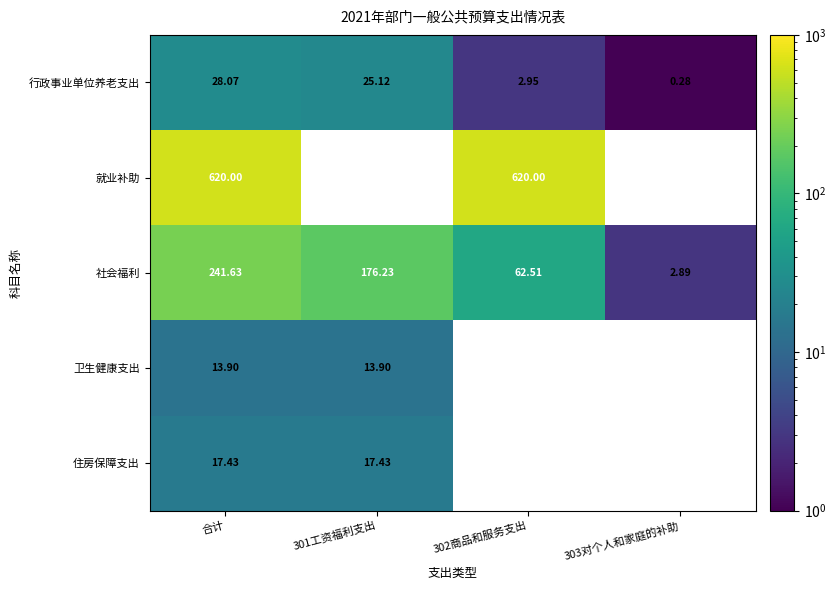

Rank the series at 合计 from lowest to highest value.

卫生健康支出, 住房保障支出, 行政事业单位养老支出, 社会福利, 就业补助